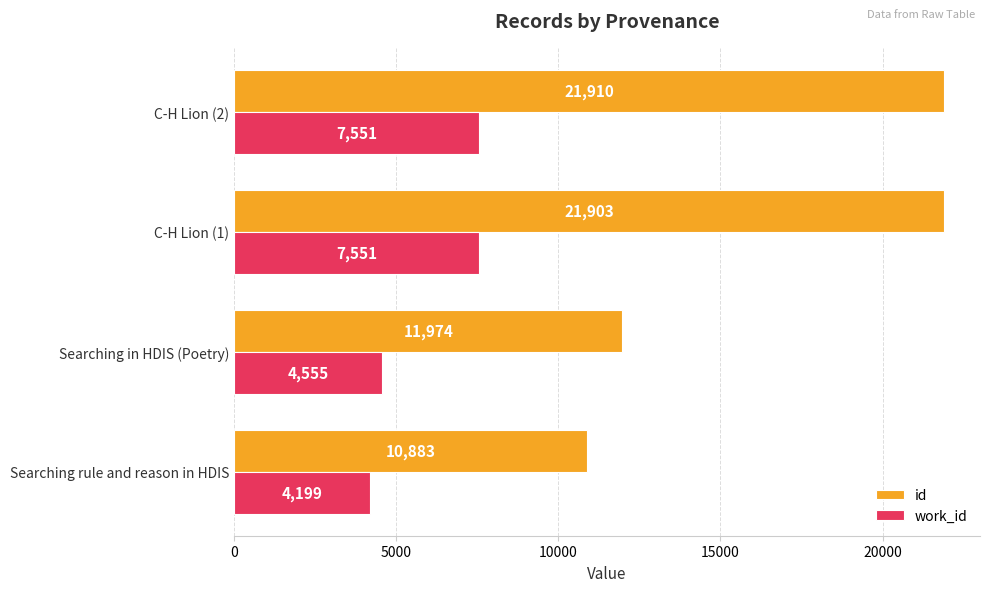

Count the work_id values in the range 4555 to 7551.

3